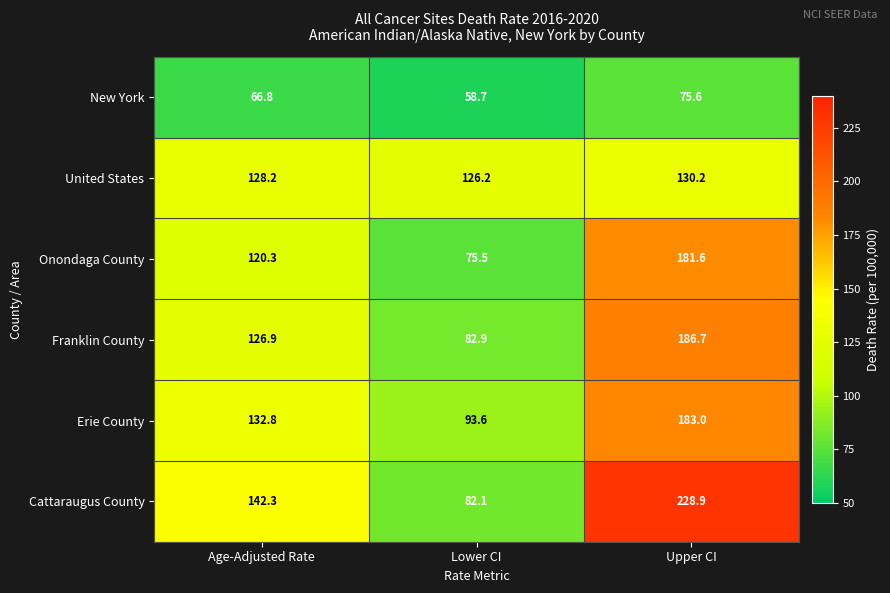

Where is Franklin County nearest to the value 134?

Age-Adjusted Rate